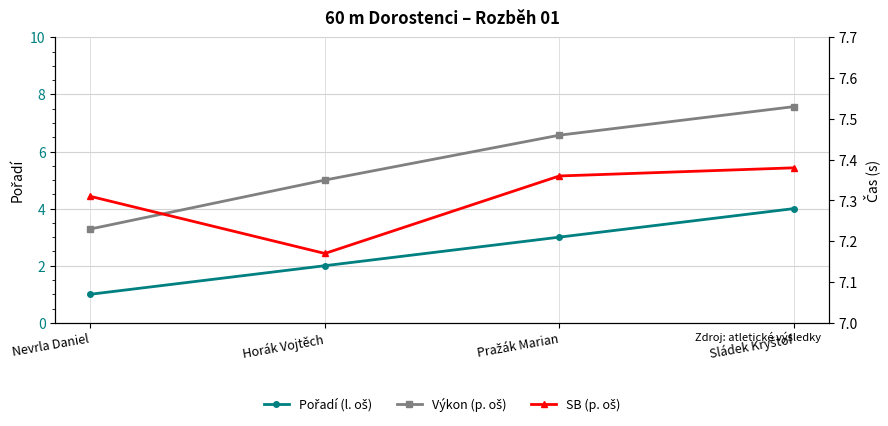

How many SB (p. oš) values are between 7 and 8?

4